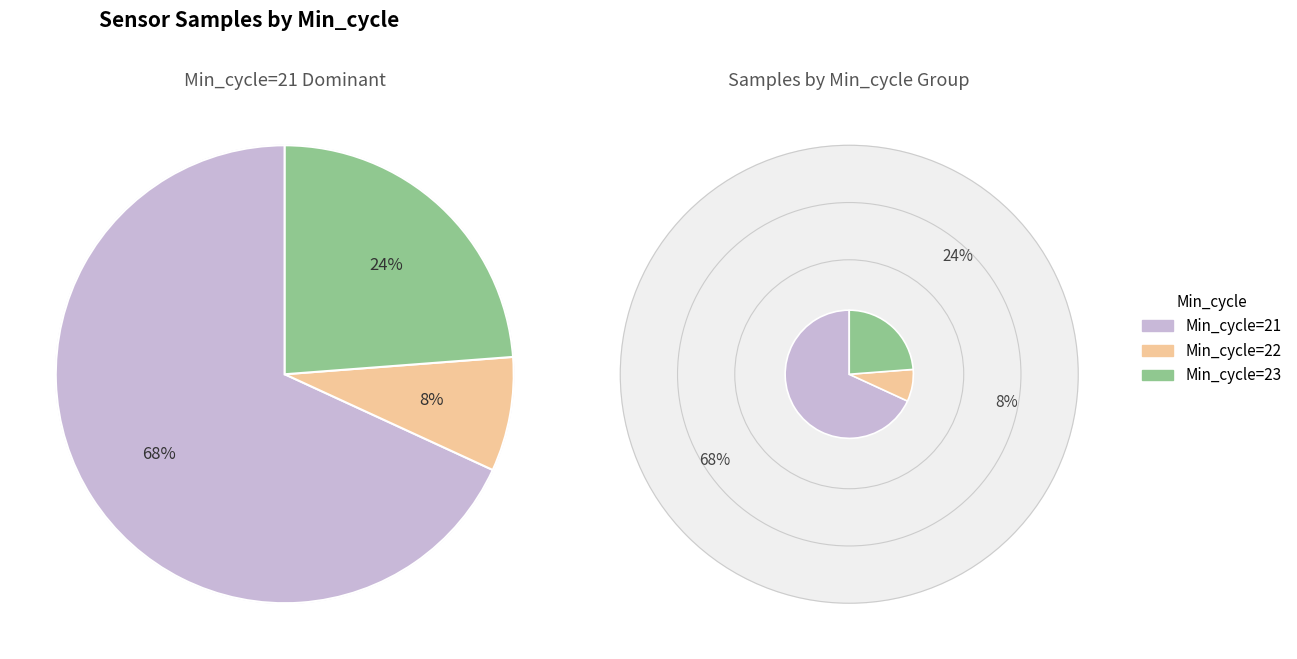

The Min_cycle=23 slice represents 45% of the pie. True or false?

False